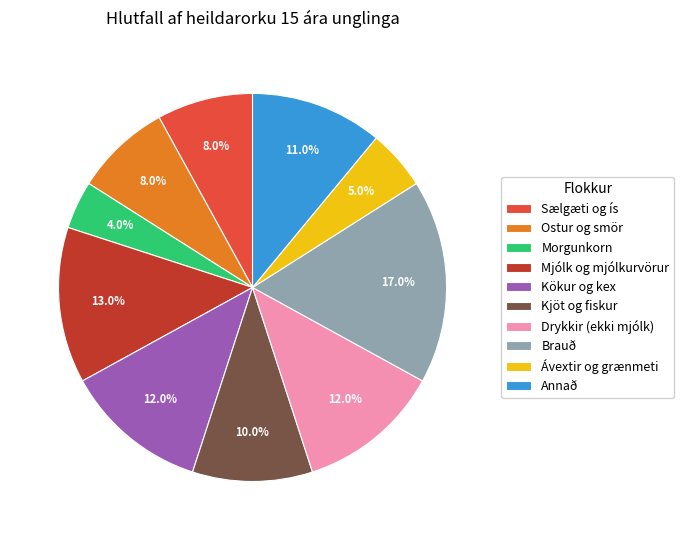

Which category has the biggest portion of the pie?

Brauð